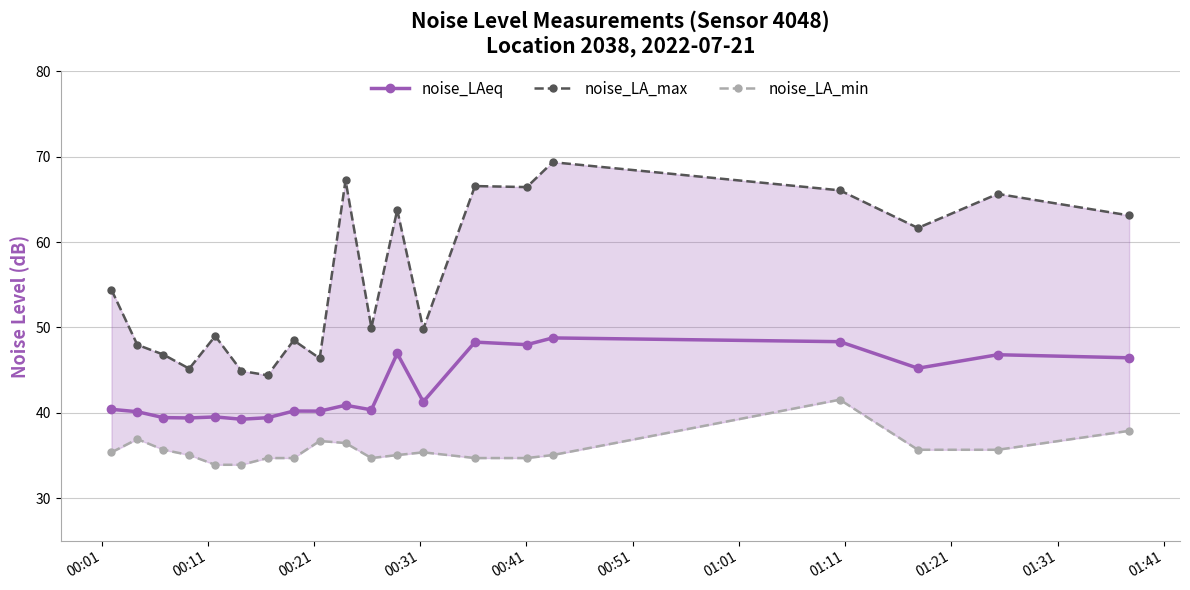

What is the value of the noise_LAeq point at the 8th from the left?

40.2